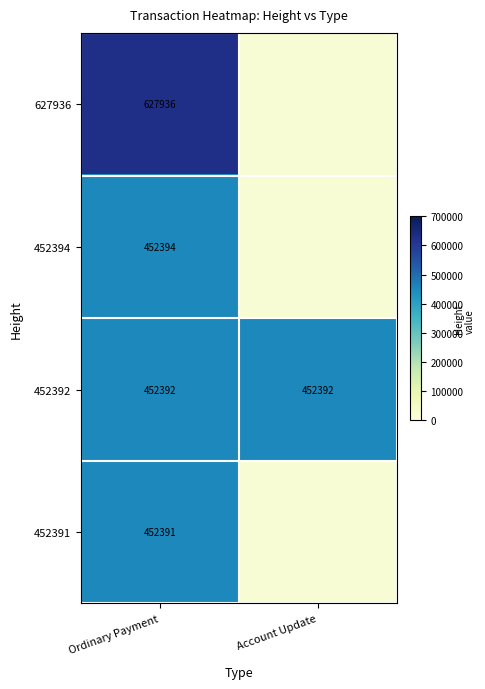

At which category is the sum across all series the highest?

Ordinary Payment